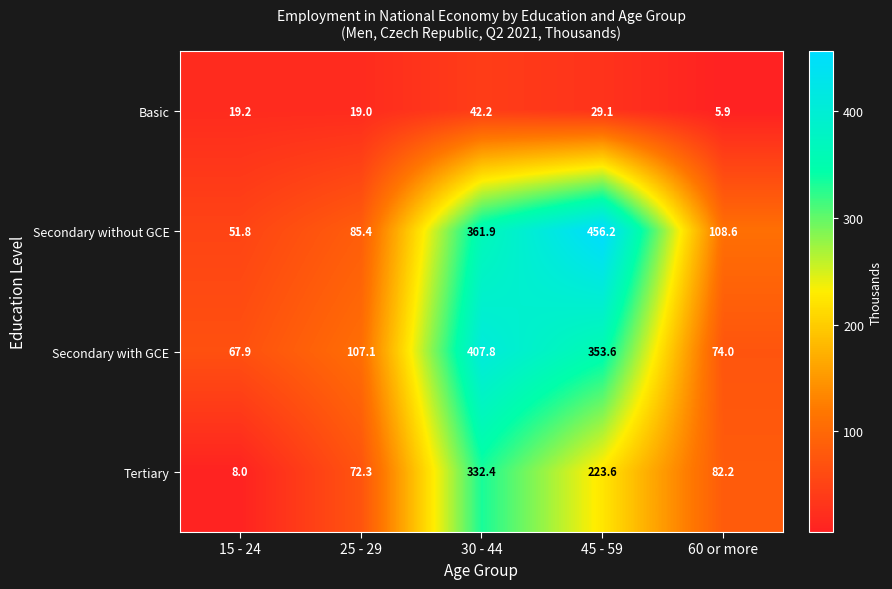

Which series has the widest spread of values?

Secondary without GCE